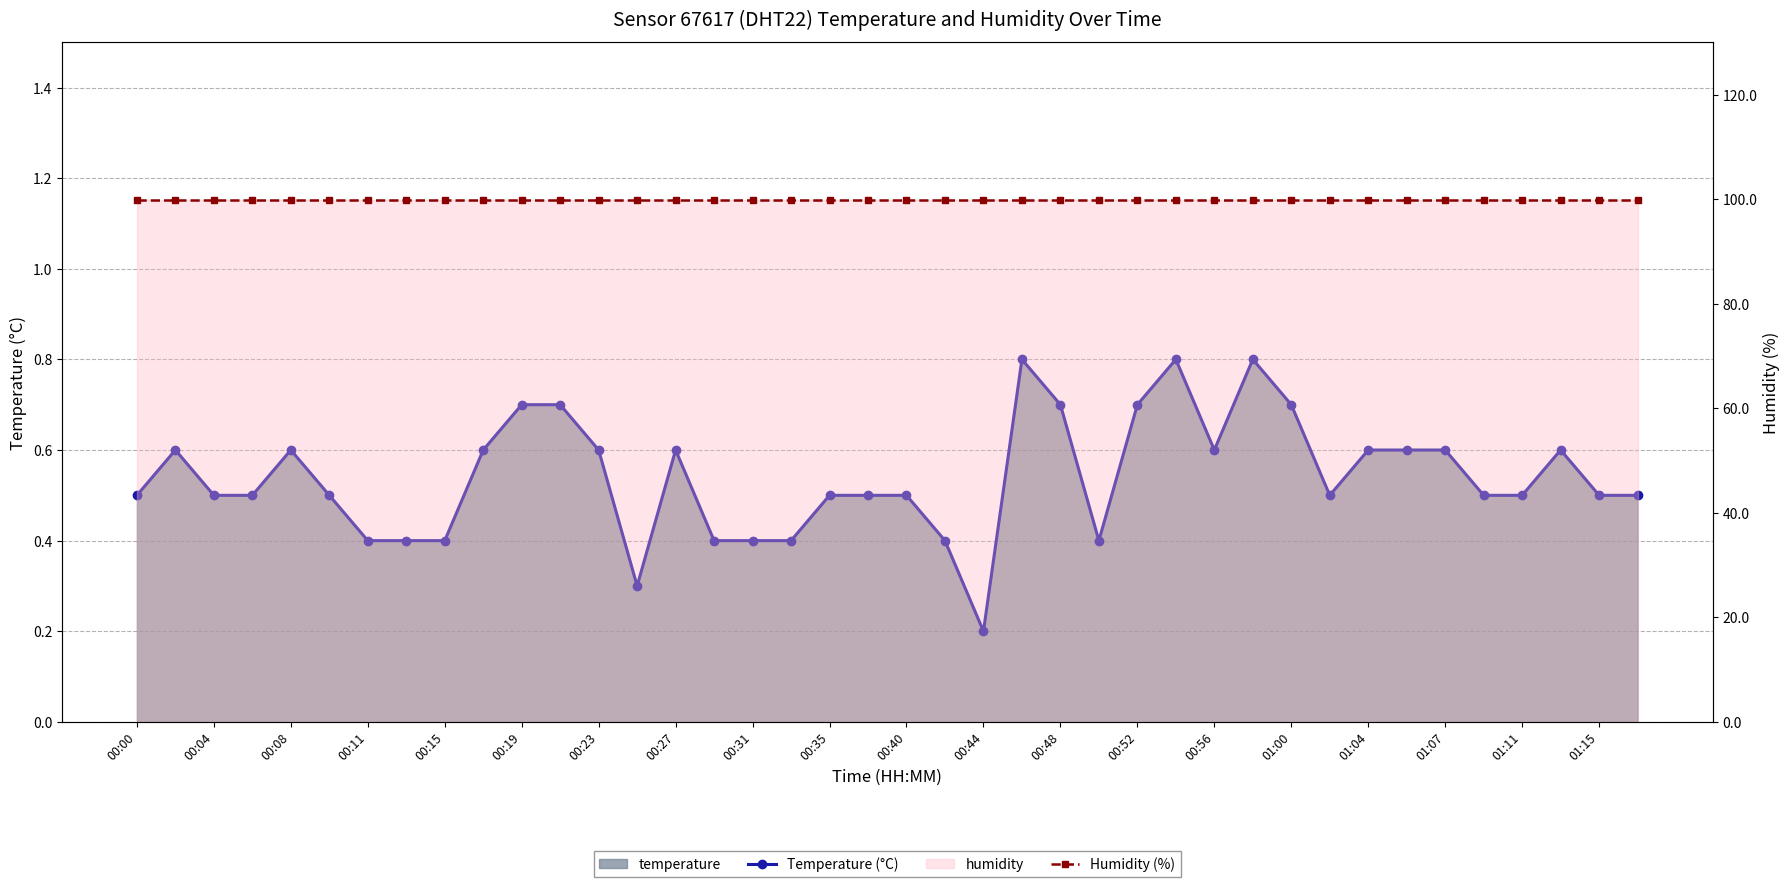

Count the number of categories in the chart.

40